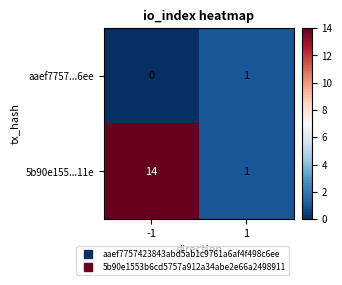

Which series has the largest total across all categories?

5b90e155...11e